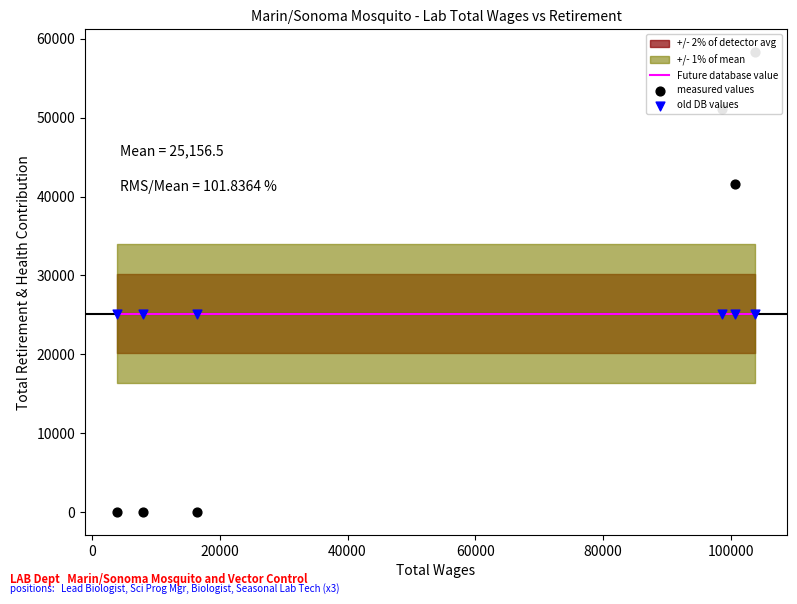

Which series reaches the minimum Y coordinate?

measured values